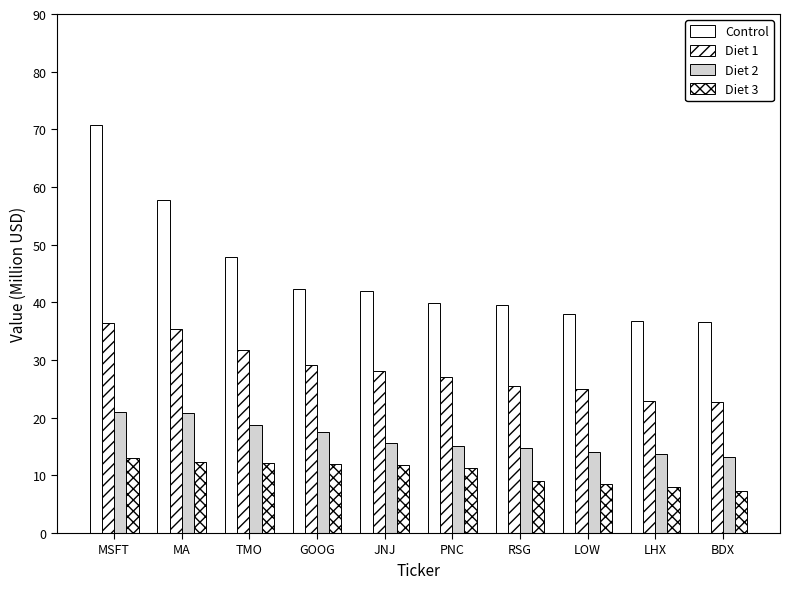

At LOW, list the series in order from smallest to largest.

Diet 3, Diet 2, Diet 1, Control